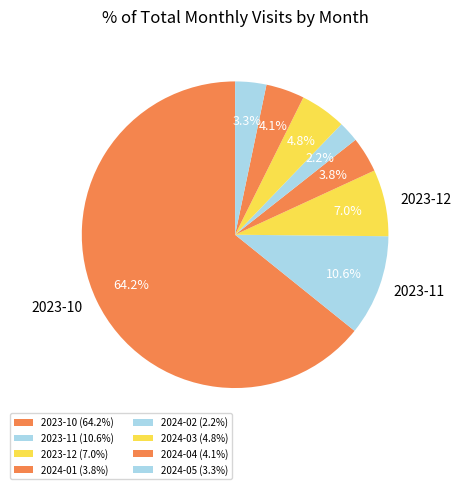

Is there any slice that represents more than half of the pie?

Yes